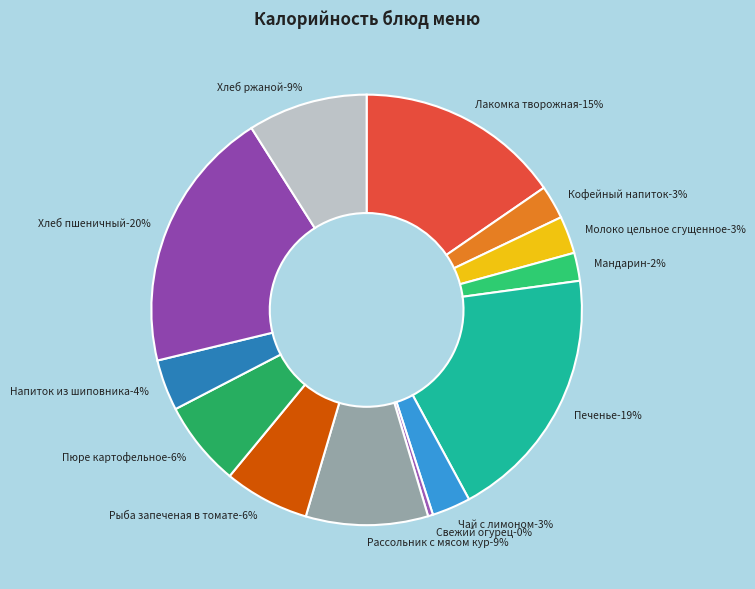

To the nearest percent, what is the difference between the Напиток из шиповника and Молоко цельное сгущенное slice percentages?

1%